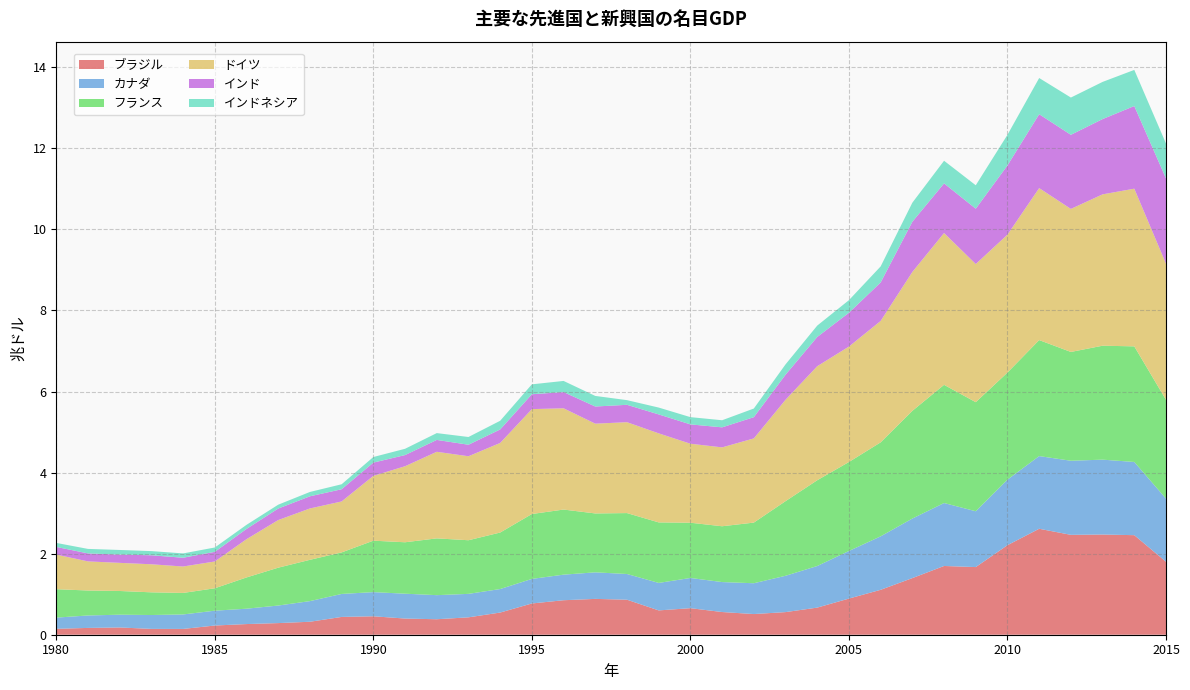

Reading left to right, what are all the values shown in this chart?

ブラジル: 1980=0.1	1981=0.2	1982=0.2	1983=0.1	1984=0.1	1985=0.2	1986=0.3	1987=0.3	1988=0.3	1989=0.4	1990=0.5	1991=0.4	1992=0.4	1993=0.4	1994=0.5	1995=0.8	1996=0.9	1997=0.9	1998=0.9	1999=0.6	2000=0.7	2001=0.6	2002=0.5	2003=0.6	2004=0.7	2005=0.9	2006=1.1	2007=1.4	2008=1.7	2009=1.7	2010=2.2	2011=2.6	2012=2.5	2013=2.5	2014=2.5	2015=1.8
カナダ: 1980=0.3	1981=0.3	1982=0.3	1983=0.3	1984=0.4	1985=0.4	1986=0.4	1987=0.4	1988=0.5	1989=0.6	1990=0.6	1991=0.6	1992=0.6	1993=0.6	1994=0.6	1995=0.6	1996=0.6	1997=0.7	1998=0.6	1999=0.7	2000=0.7	2001=0.7	2002=0.8	2003=0.9	2004=1.0	2005=1.2	2006=1.3	2007=1.5	2008=1.6	2009=1.4	2010=1.6	2011=1.8	2012=1.8	2013=1.8	2014=1.8	2015=1.6
フランス: 1980=0.7	1981=0.6	1982=0.6	1983=0.6	1984=0.5	1985=0.6	1986=0.8	1987=0.9	1988=1.0	1989=1.0	1990=1.3	1991=1.3	1992=1.4	1993=1.3	1994=1.4	1995=1.6	1996=1.6	1997=1.5	1998=1.5	1999=1.5	2000=1.4	2001=1.4	2002=1.5	2003=1.8	2004=2.1	2005=2.2	2006=2.3	2007=2.7	2008=2.9	2009=2.7	2010=2.6	2011=2.9	2012=2.7	2013=2.8	2014=2.9	2015=2.4
ドイツ: 1980=0.9	1981=0.7	1982=0.7	1983=0.7	1984=0.7	1985=0.7	1986=0.9	1987=1.2	1988=1.3	1989=1.3	1990=1.6	1991=1.9	1992=2.1	1993=2.1	1994=2.2	1995=2.6	1996=2.5	1997=2.2	1998=2.2	1999=2.2	2000=1.9	2001=1.9	2002=2.1	2003=2.5	2004=2.8	2005=2.8	2006=3.0	2007=3.4	2008=3.7	2009=3.4	2010=3.4	2011=3.7	2012=3.5	2013=3.7	2014=3.9	2015=3.4
インド: 1980=0.2	1981=0.2	1982=0.2	1983=0.2	1984=0.2	1985=0.2	1986=0.3	1987=0.3	1988=0.3	1989=0.3	1990=0.3	1991=0.3	1992=0.3	1993=0.3	1994=0.3	1995=0.4	1996=0.4	1997=0.4	1998=0.4	1999=0.5	2000=0.5	2001=0.5	2002=0.5	2003=0.6	2004=0.7	2005=0.8	2006=0.9	2007=1.2	2008=1.2	2009=1.4	2010=1.7	2011=1.8	2012=1.8	2013=1.9	2014=2.0	2015=2.1
インドネシア: 1980=0.1	1981=0.1	1982=0.1	1983=0.1	1984=0.1	1985=0.1	1986=0.1	1987=0.1	1988=0.1	1989=0.1	1990=0.1	1991=0.2	1992=0.2	1993=0.2	1994=0.2	1995=0.2	1996=0.3	1997=0.3	1998=0.1	1999=0.2	2000=0.2	2001=0.2	2002=0.2	2003=0.3	2004=0.3	2005=0.3	2006=0.4	2007=0.5	2008=0.6	2009=0.6	2010=0.8	2011=0.9	2012=0.9	2013=0.9	2014=0.9	2015=0.9